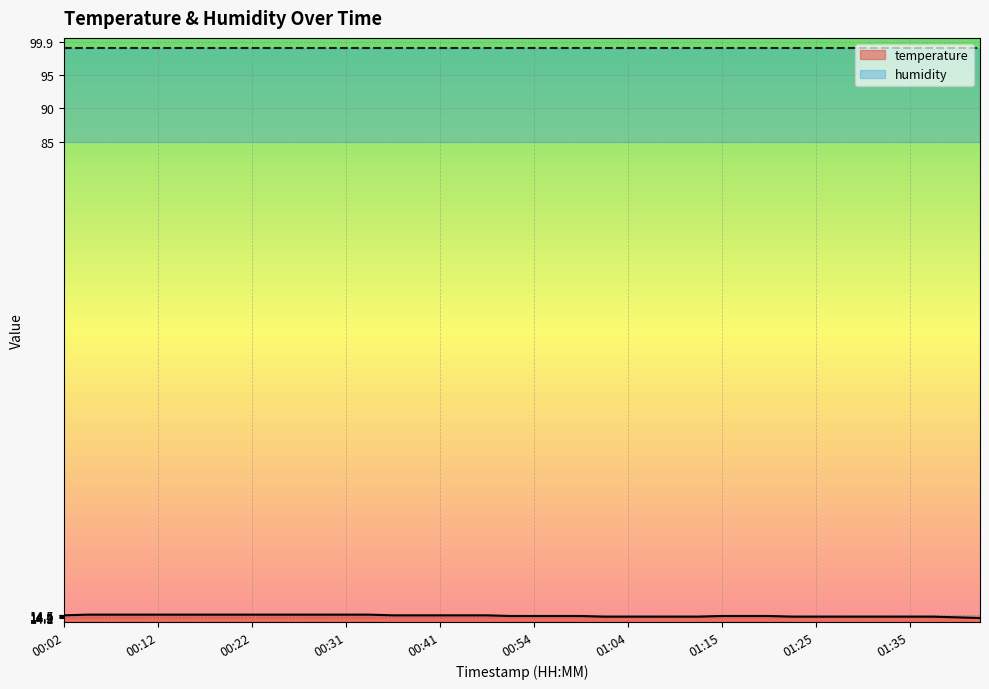

Is it true that the value at 01:35 is 14.3?

True